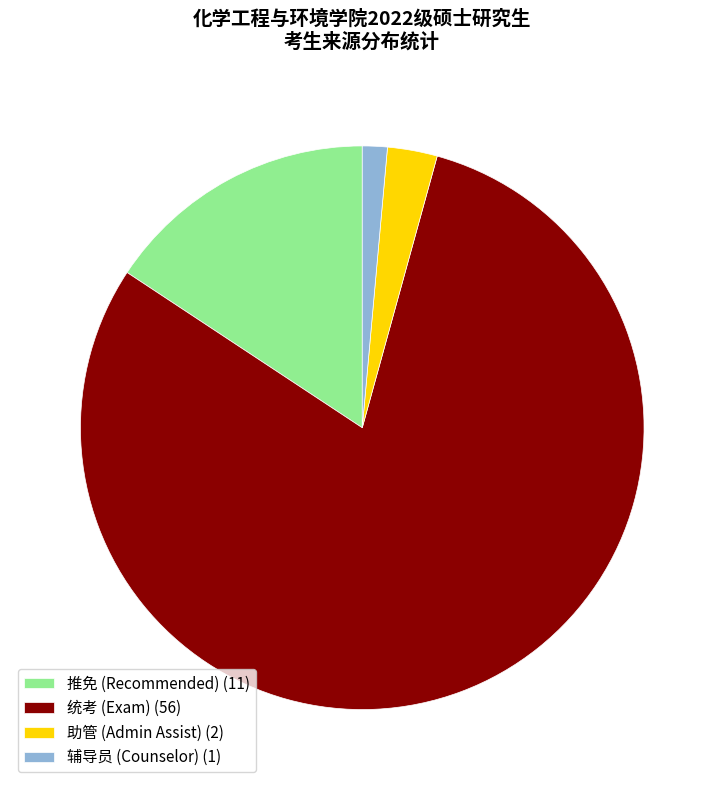

Do 辅导员 (Counselor) (1) and 助管 (Admin Assist) (2) together represent more than half of the pie?

No